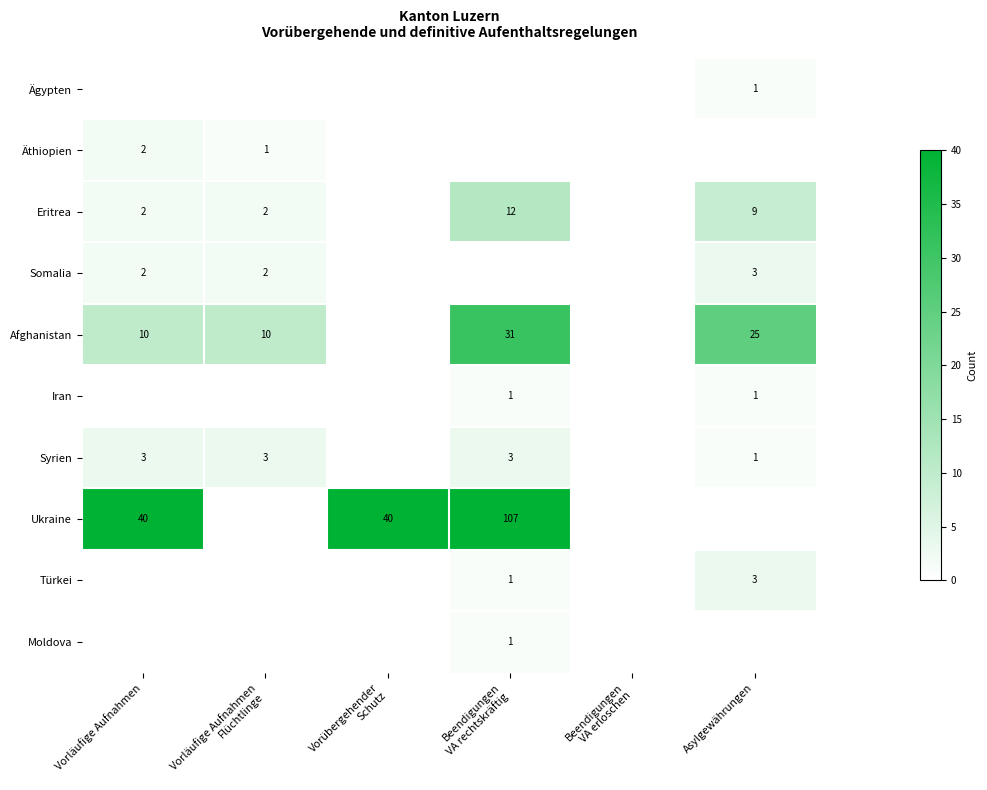

True or false: Ukraine has a value of 69 at Vorläufige Aufnahmen.

False